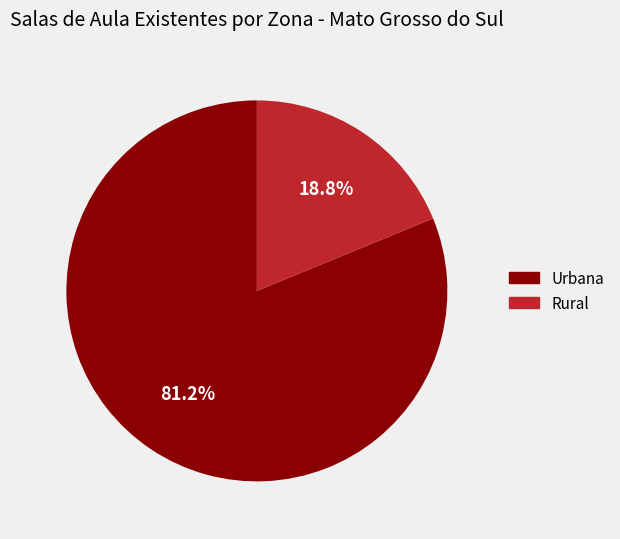

To the nearest percent, what portion does Urbana represent?

81%